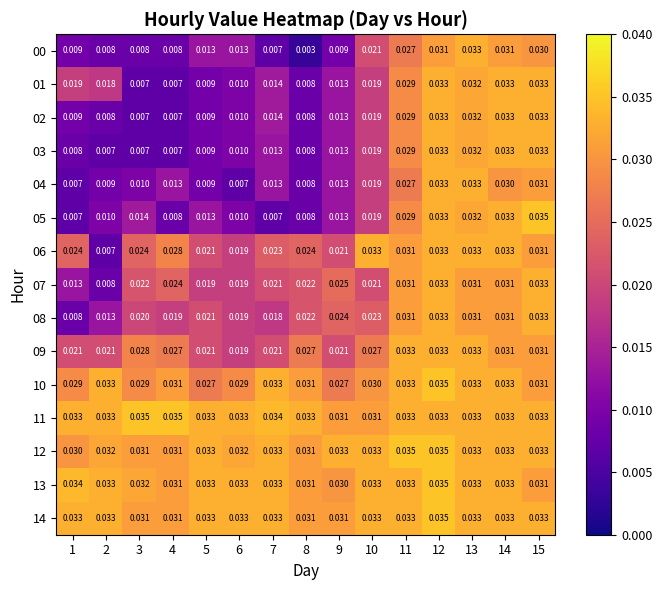

Is the value of 07 at 9 greater than the value of 09 at 3?

No